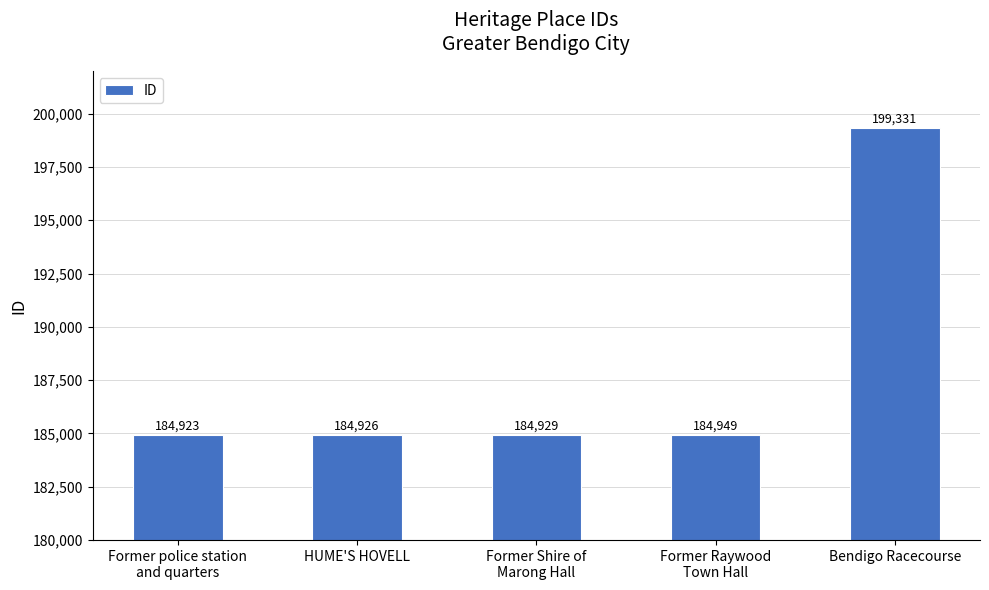

What is the difference between the values at HUME'S HOVELL and Former Shire of
Marong Hall?

3